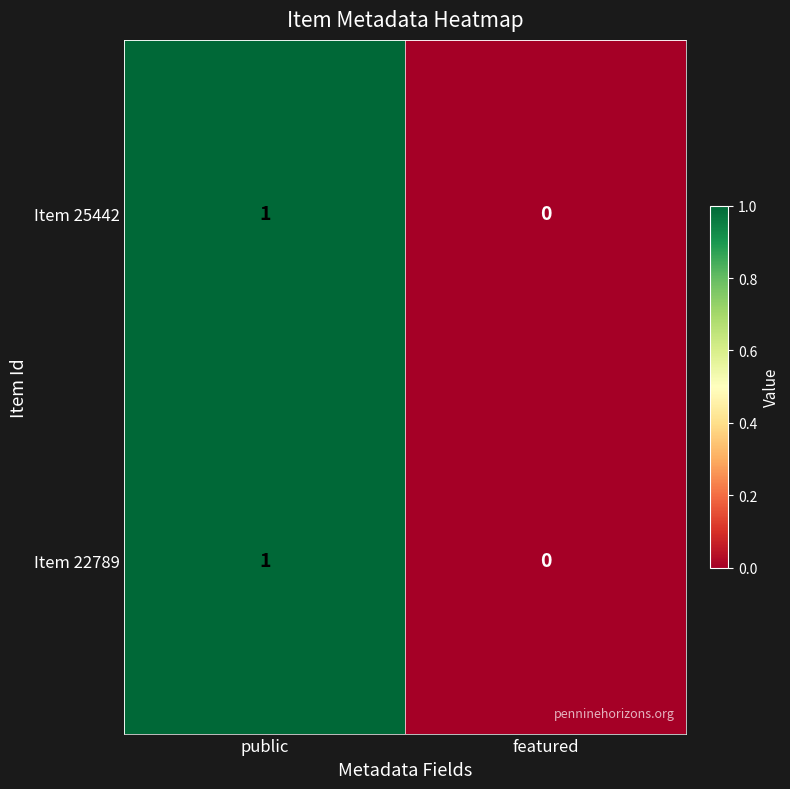

At which label is Item 22789 closest to 0?

featured